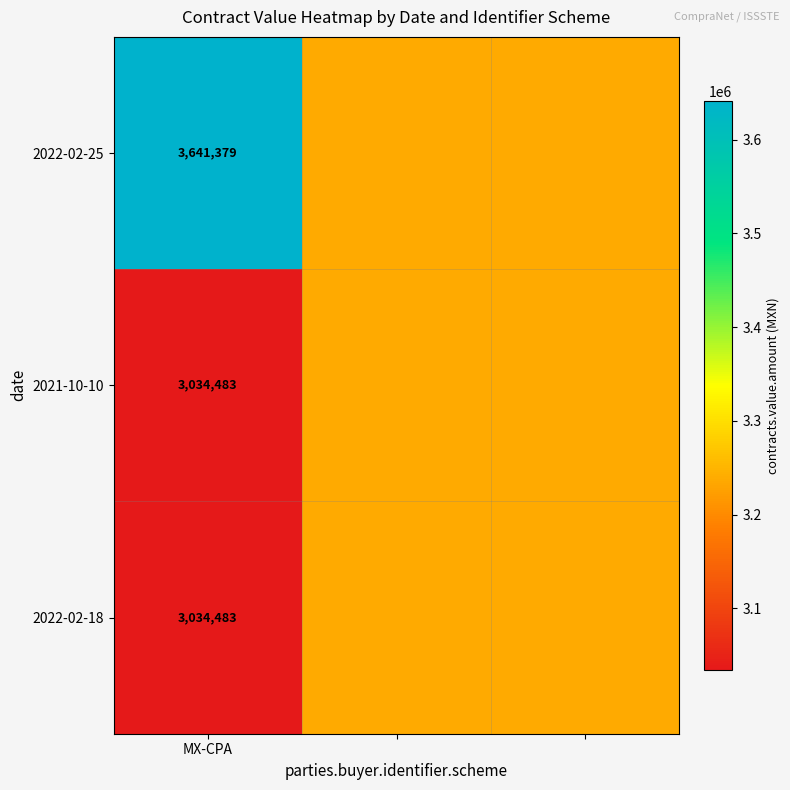

What is the total value across all series at 2?

9710344.8